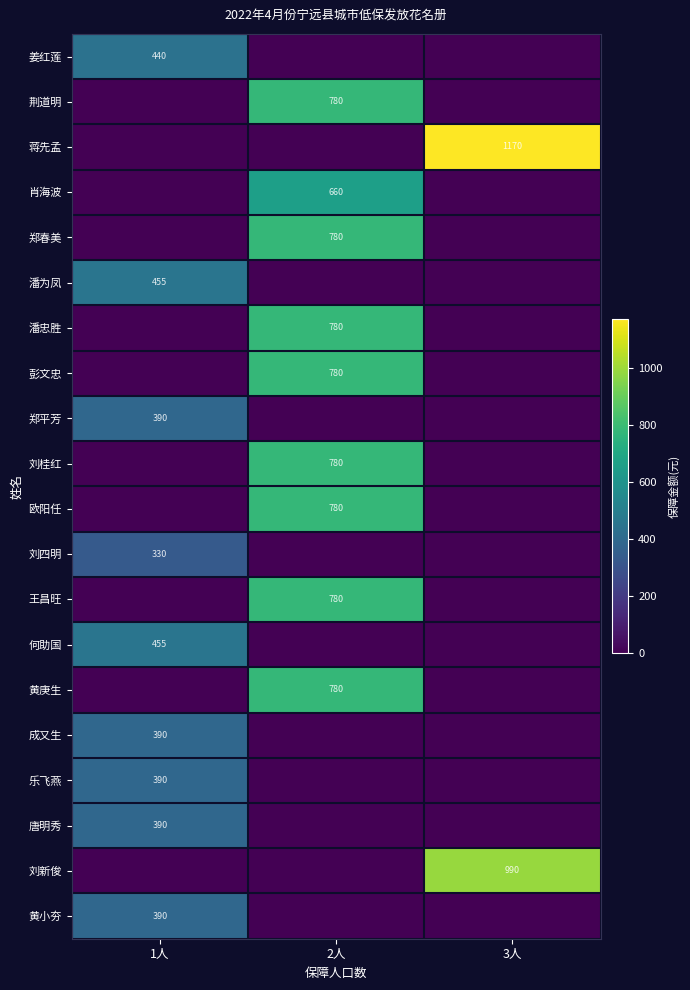

Is it true that 肖海波 equals 660 at 2人?

True